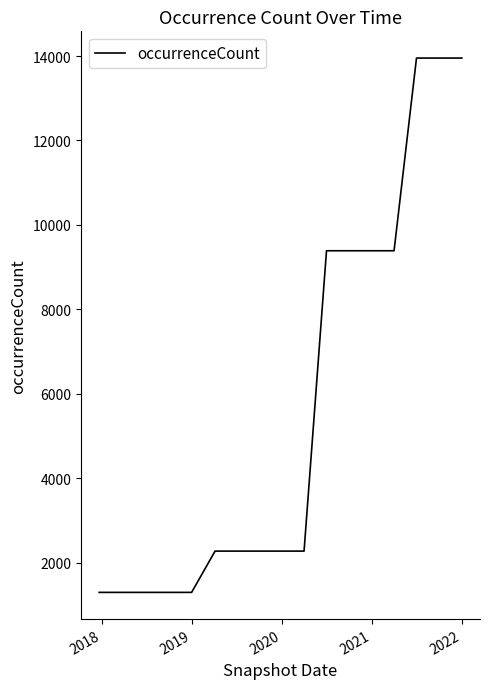

What is the maximum value shown in the chart?

13953